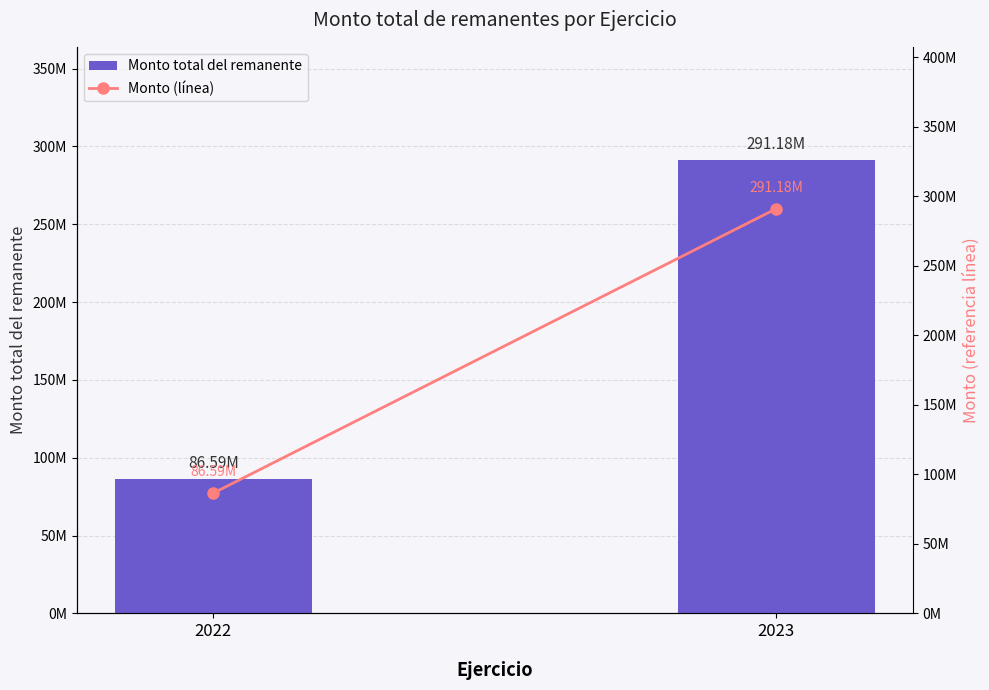

Reading left to right, what are all the values shown in this chart?

Monto total del remanente: 86585937.9	291183202.0
Monto (línea): 86585937.9	291183202.0